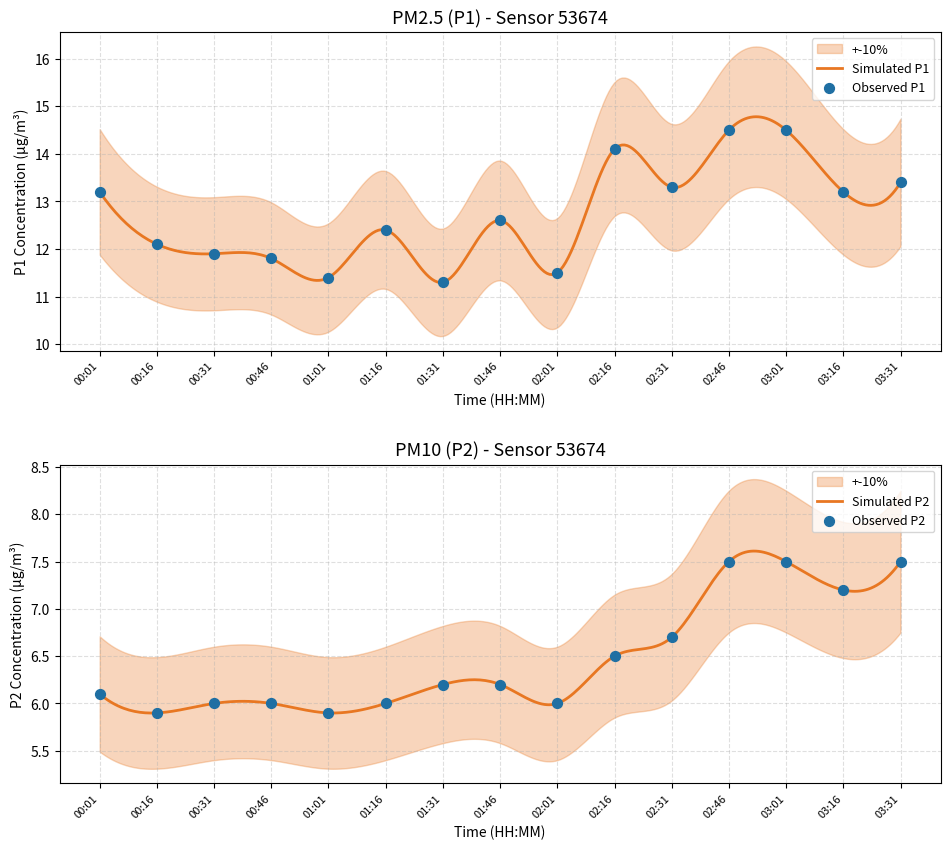

What is the total value across all series at 03:31?

20.9